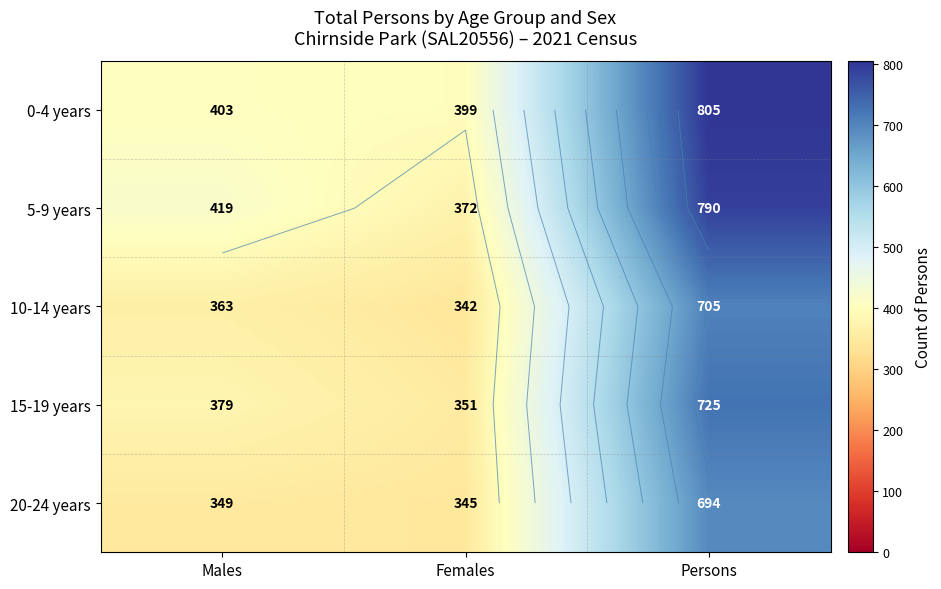

How many data points does each series have?

3